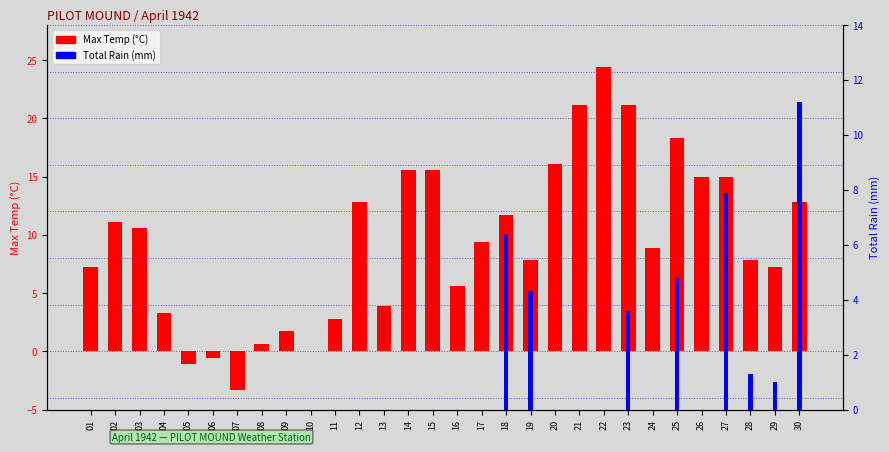

True or false: Max Temp (°C) has a value of 0.0 at 10.

True